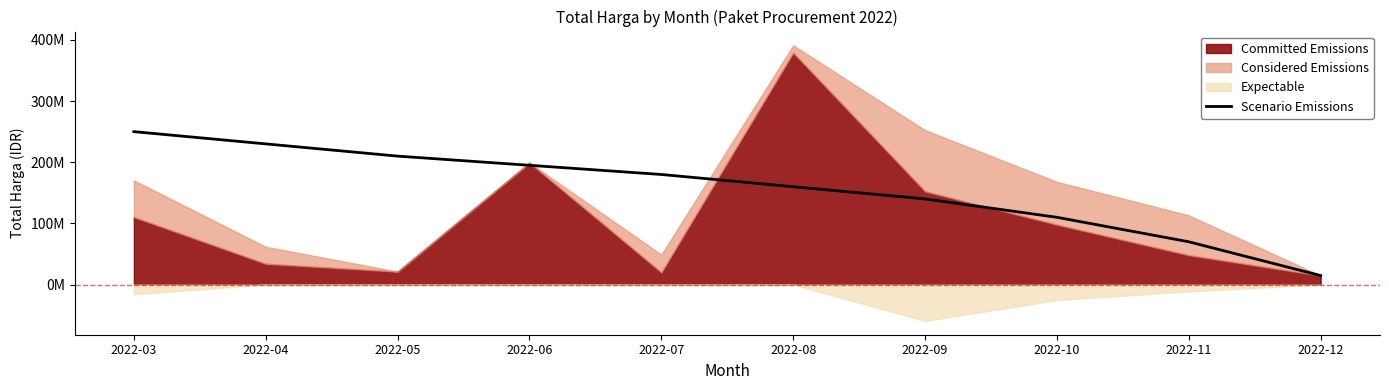

Where does the data first go above 180000000?

2022-03